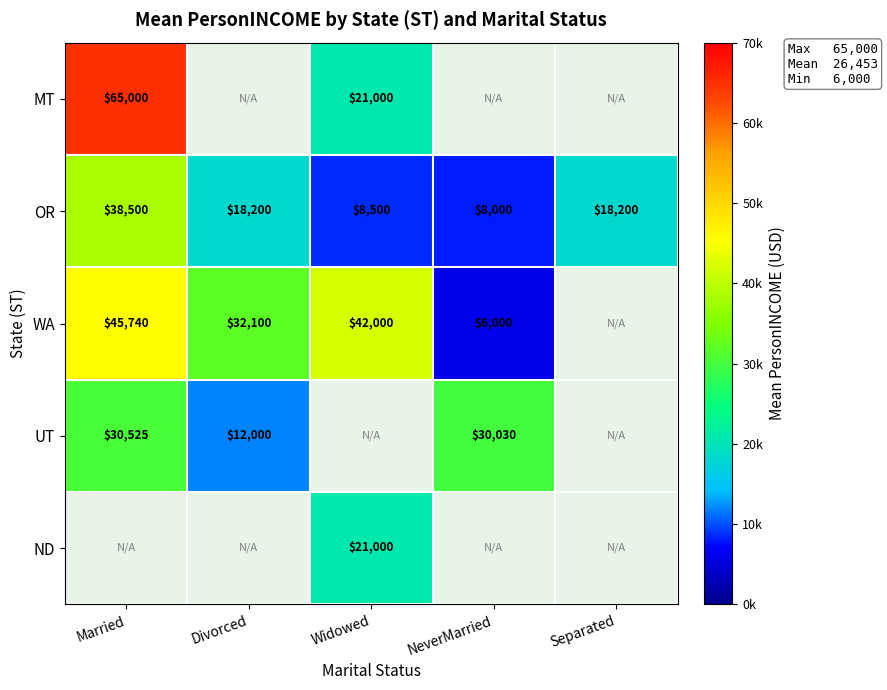

How many categories are shown in the chart?

5